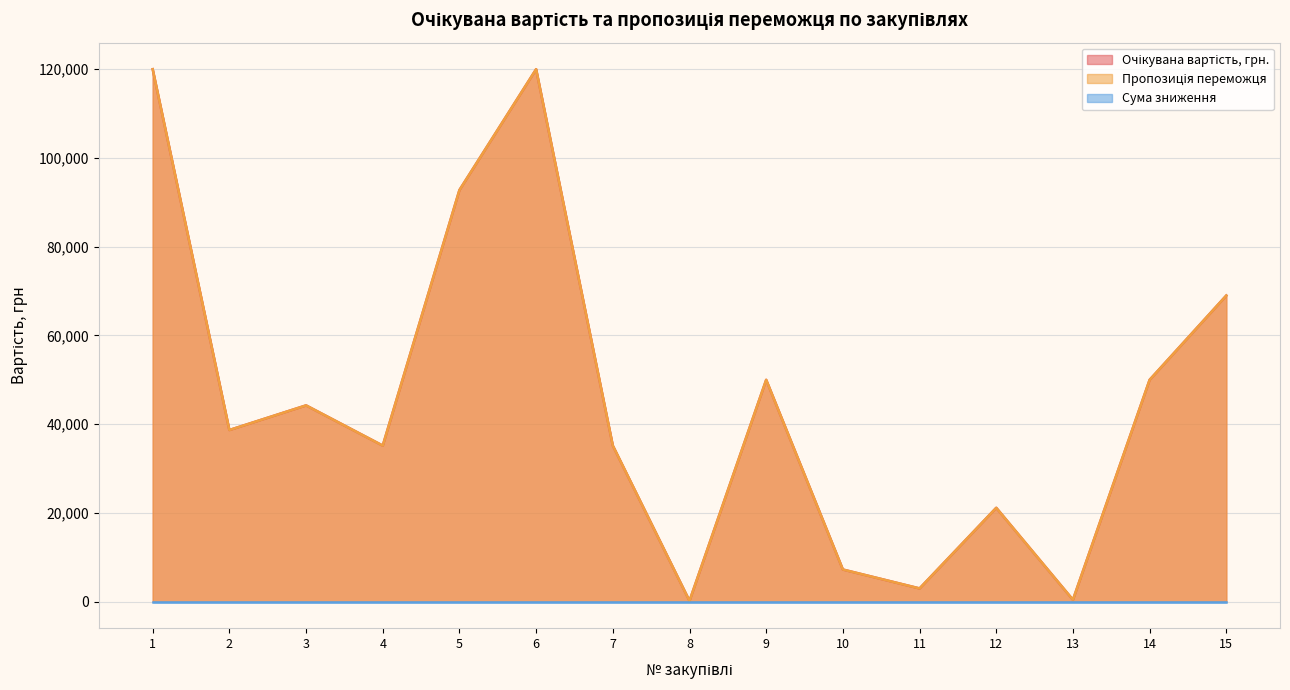

True or false: Пропозиція переможця and Очікувана вартість, грн. cross at least once.

False